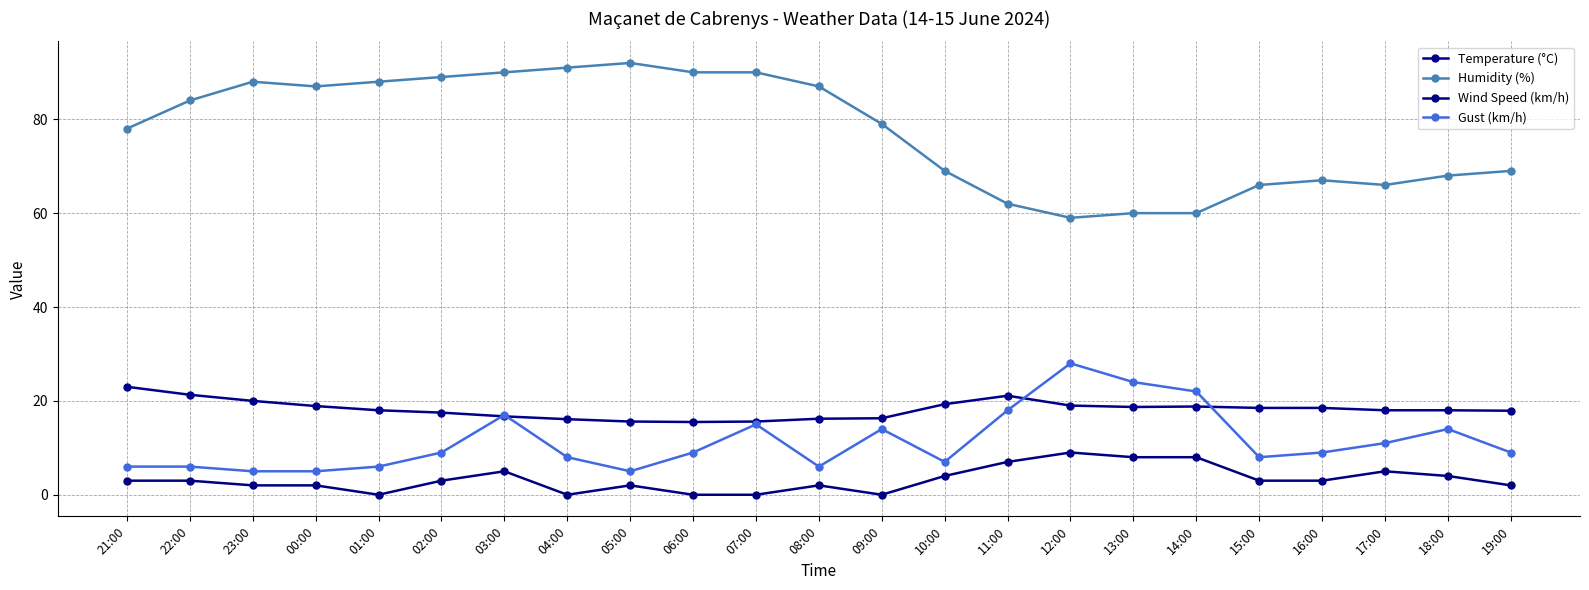

What are all the series names shown in the legend?

Temperature (°C), Humidity (%), Wind Speed (km/h), Gust (km/h)